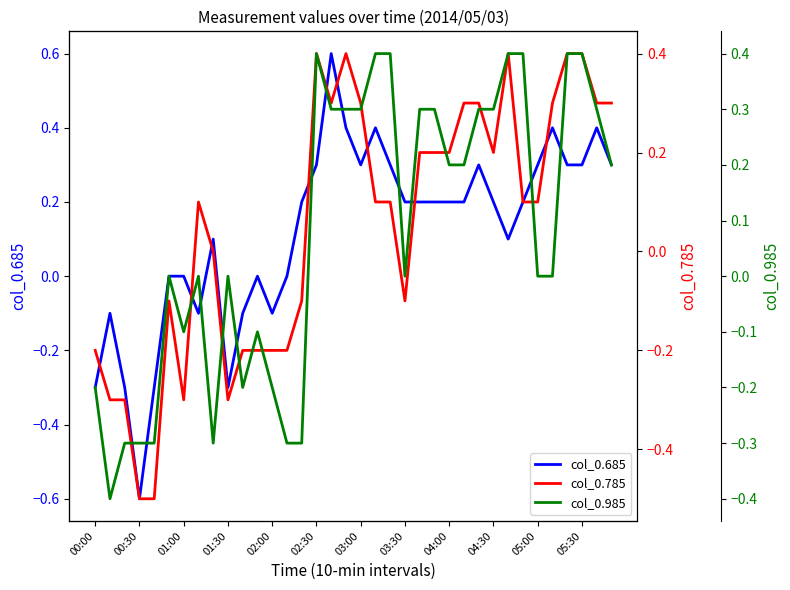

Does the chart have visible grid lines?

No